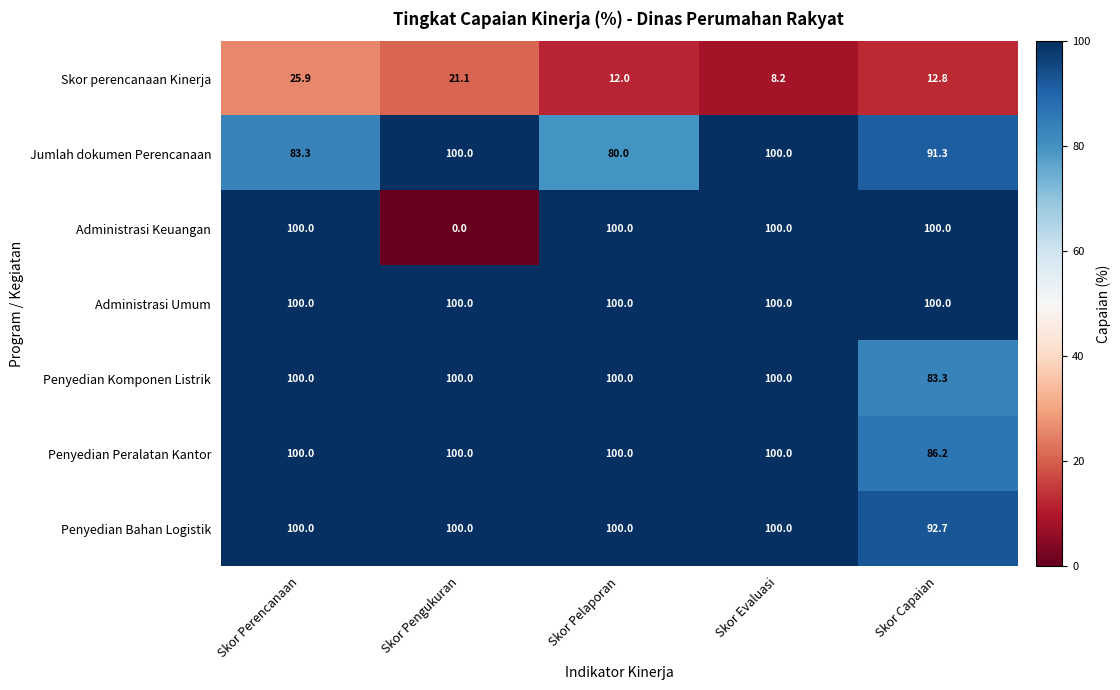

Between Skor Evaluasi and Skor Capaian, which series saw the biggest shift?

Penyedian Komponen Listrik